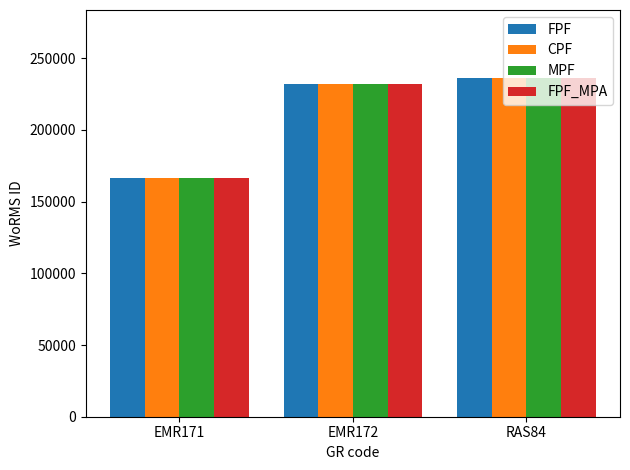

What is the sum of all MPF values?

634643